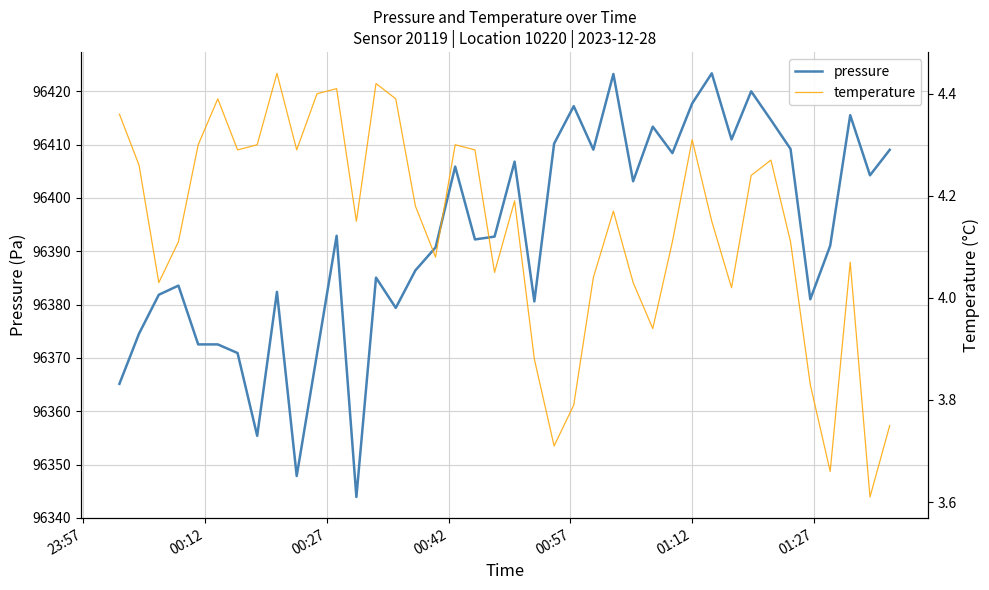

What is the lowest value of the pressure series?

96343.9